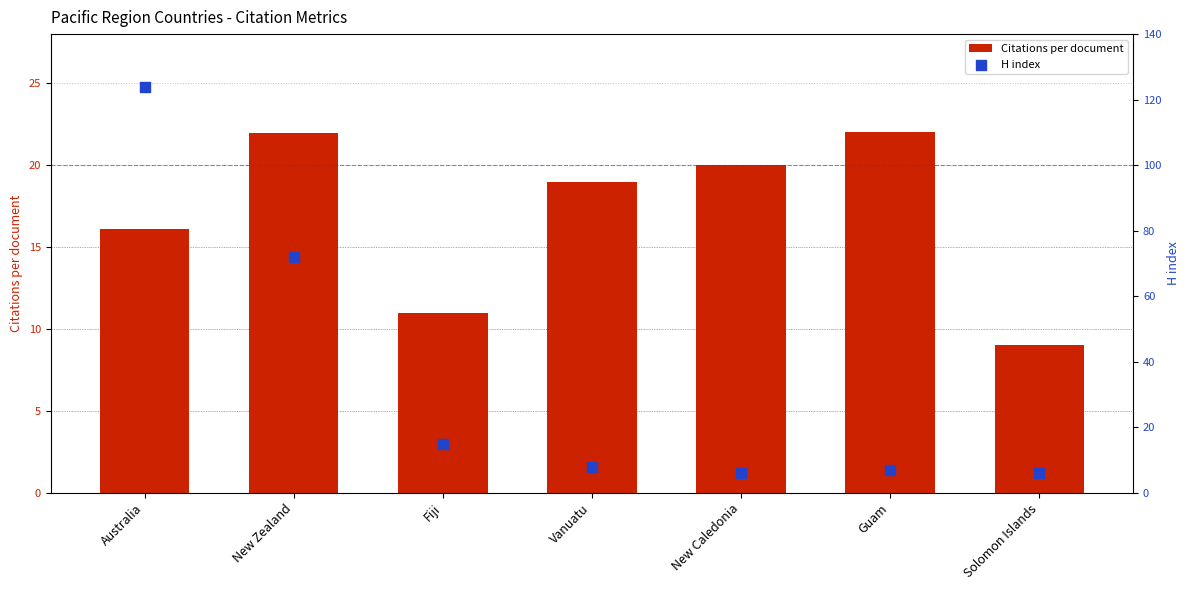

What are all the series names shown in the legend?

Citations per document, H index